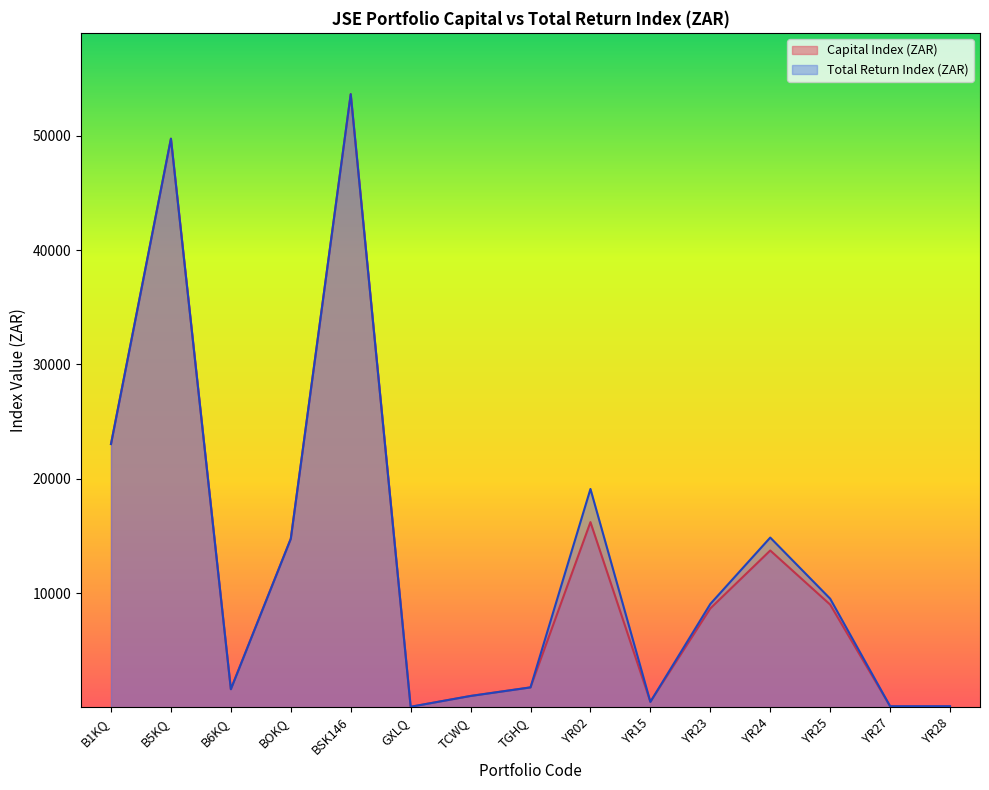

Between TGHQ and BSK146, which is larger?

BSK146